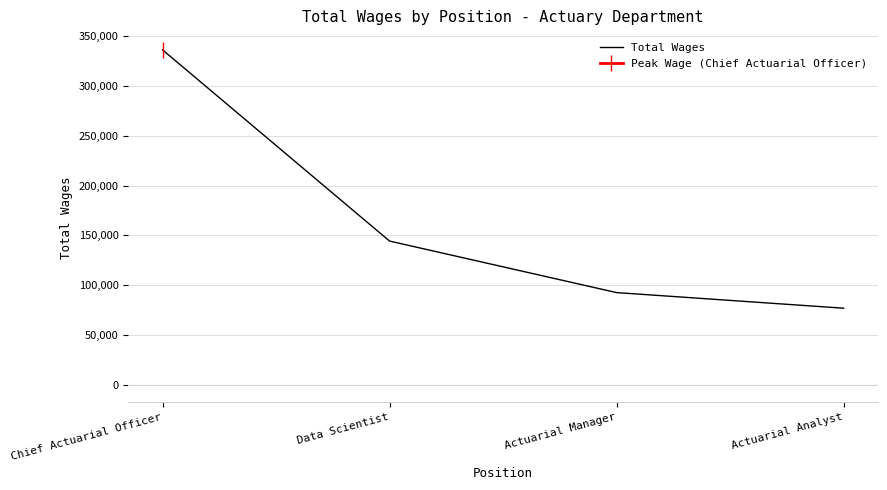

Which label corresponds to the largest value in the chart?

Chief Actuarial Officer